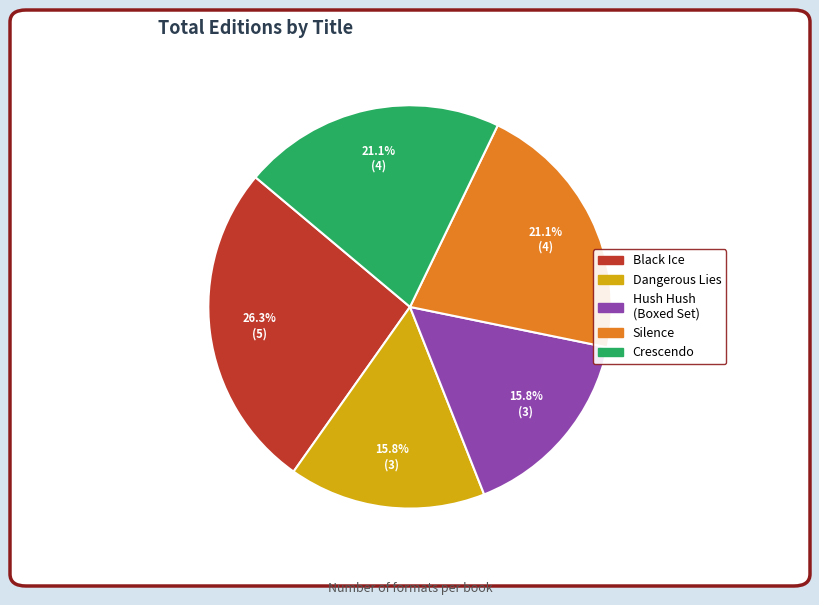

Does any single category account for the majority?

No